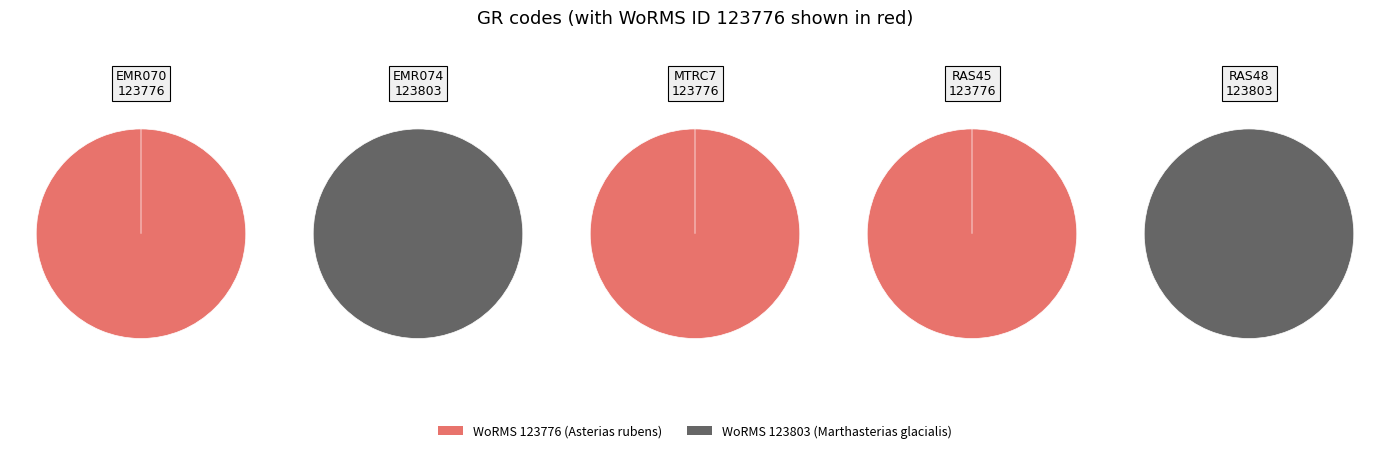

Is RAS45 the majority of the pie?

No